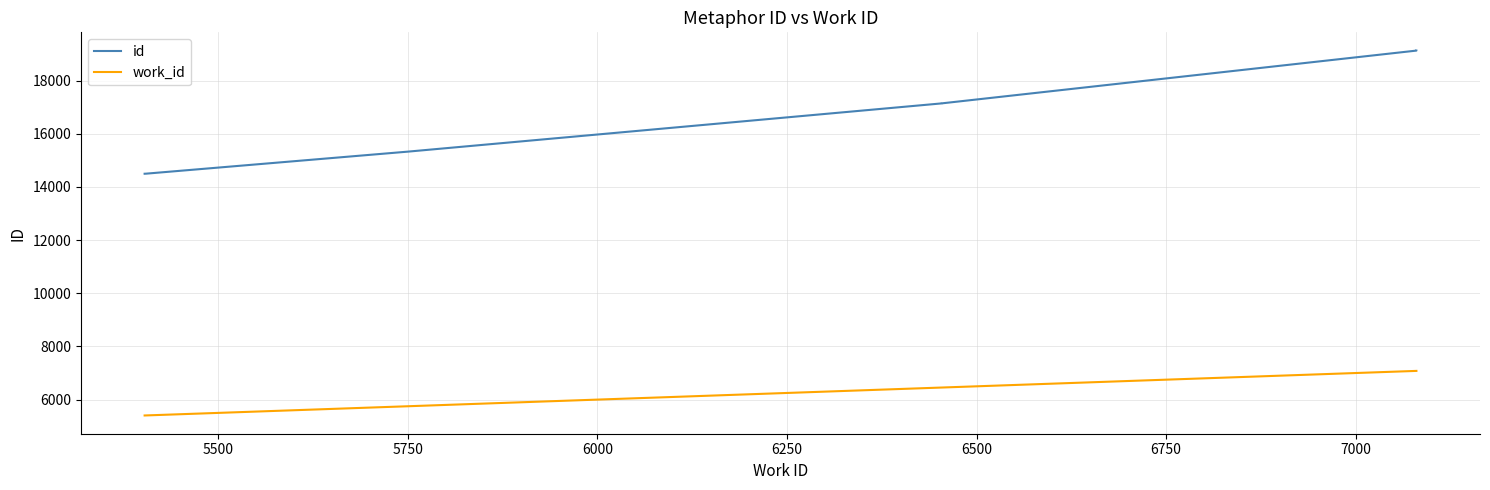

How many distinct data groups are displayed?

2